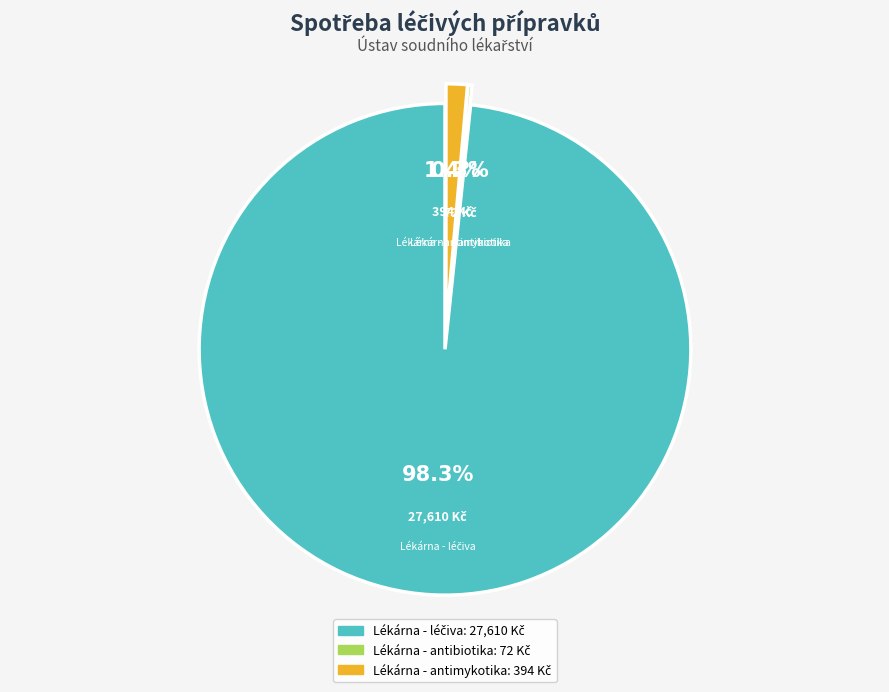

What is the total percentage of Lékárna - antimykotika and Lékárna - antibiotika?

1.7%